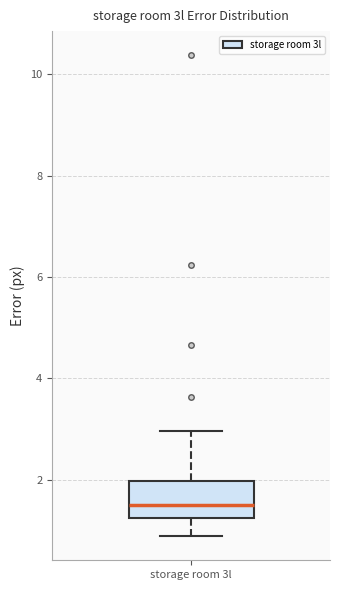

Transcribe this box plot: give where the median line is, the range the box spans, and where the two whiskers end, as read against the y-axis. The values are not printed on the chart, so give them approximately, as read against the axis.

median 1.6, box 1.2 to 2.0, whiskers 0.8 to 3.0